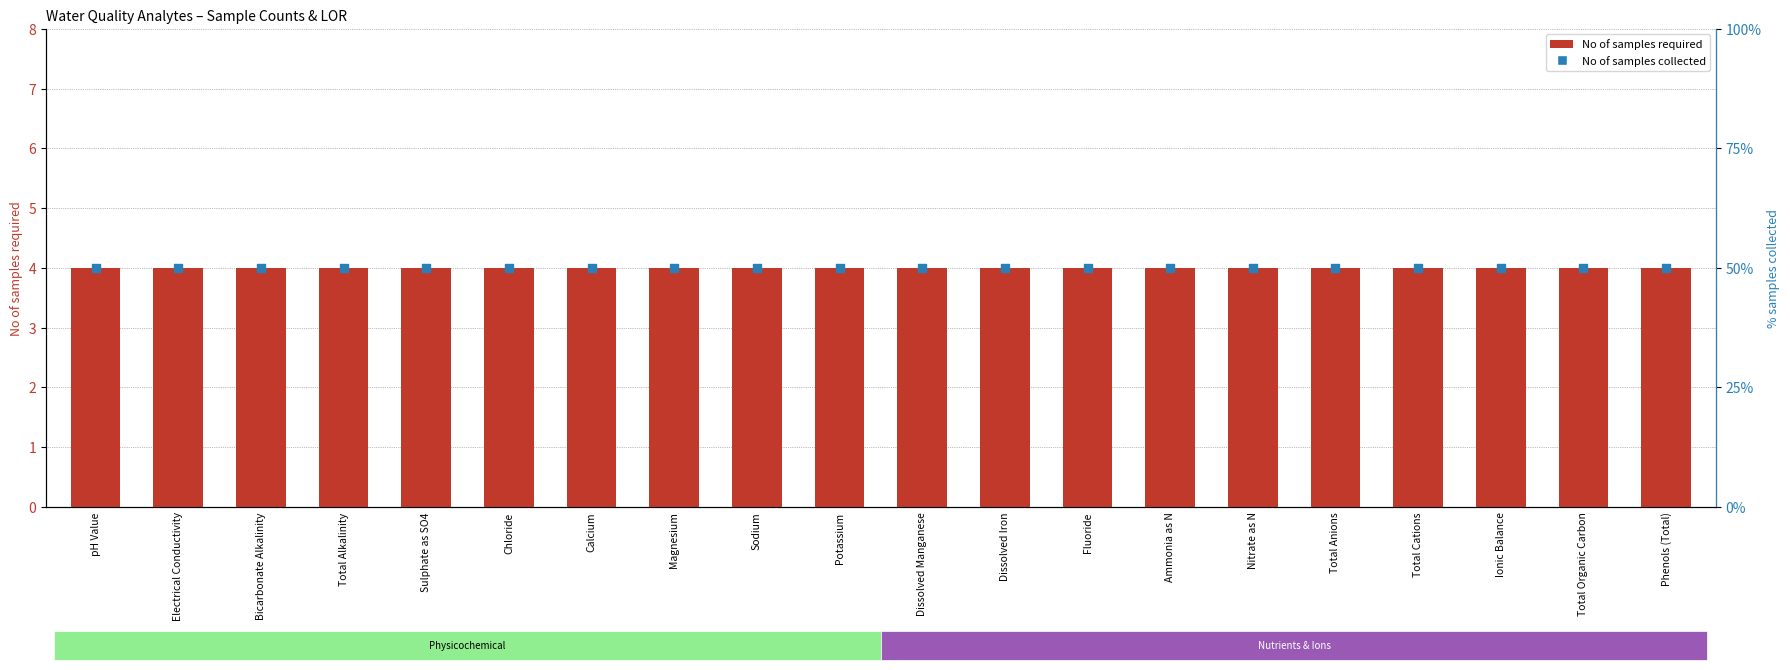

Is the value of No of samples required at Sodium greater than the value of No of samples collected at Magnesium?

No